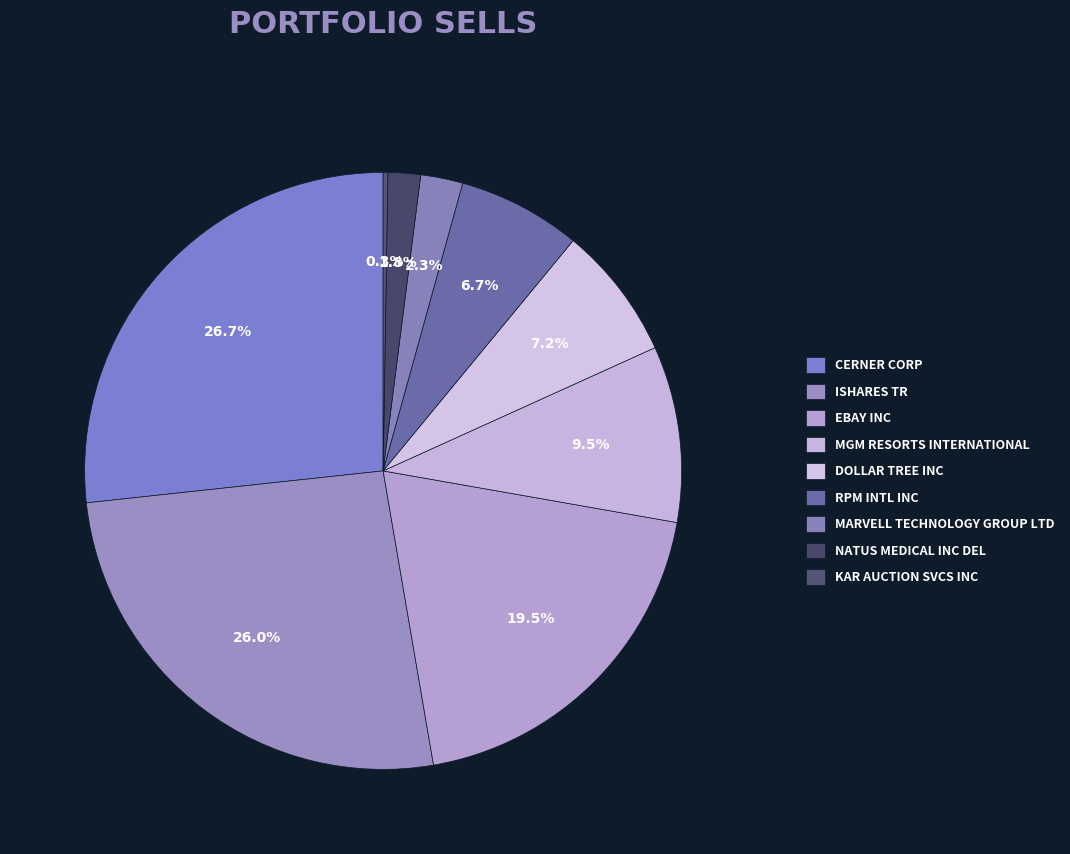

True or false: MGM RESORTS INTERNATIONAL accounts for 10% of the total.

True